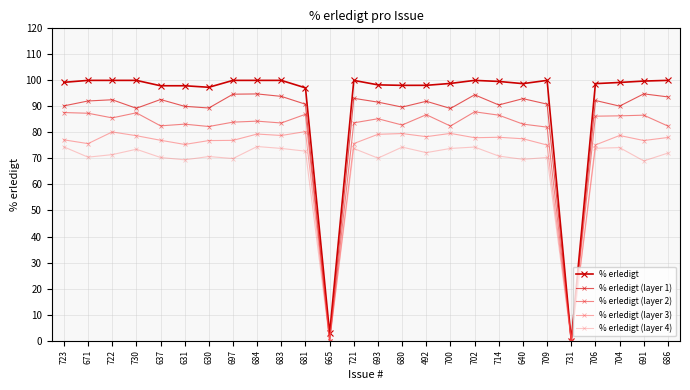

How many data points in % erledigt (layer 4) are above 72?

13